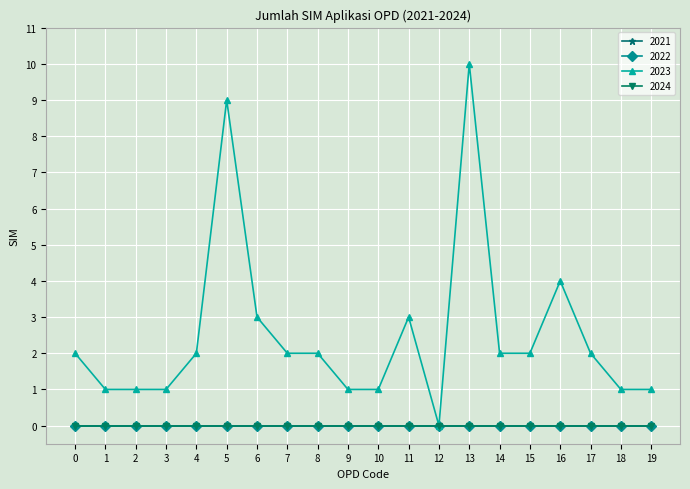

Is this an area chart (filled region under the line)?

No